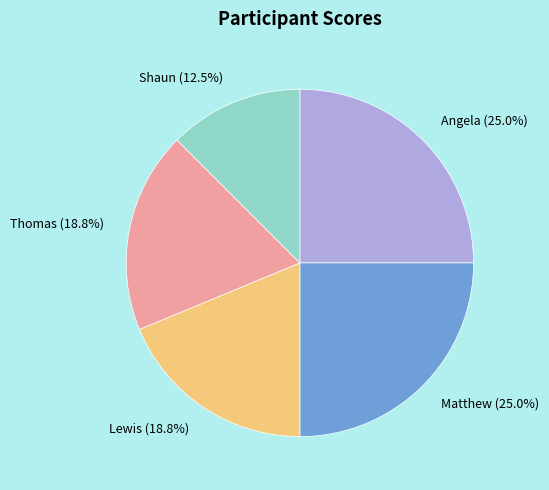

Which slice is the smallest?

Shaun